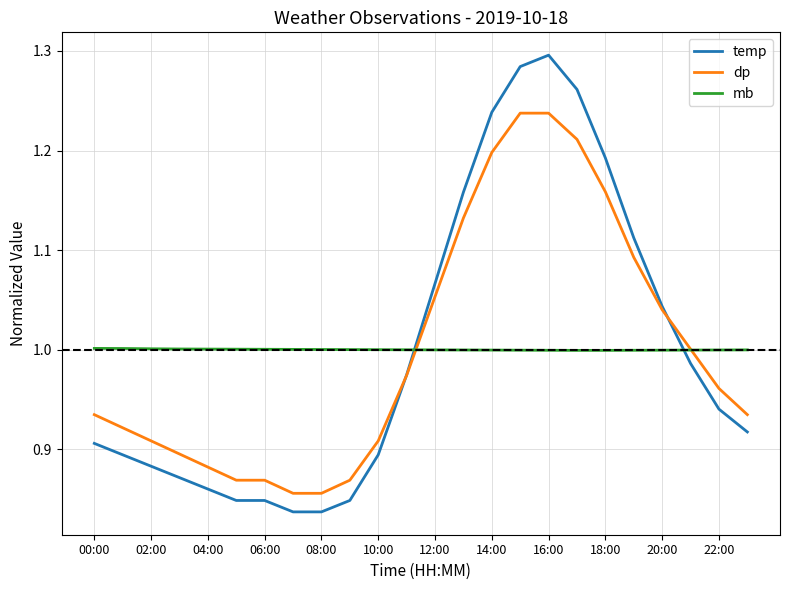

Which series has the widest spread of values?

temp